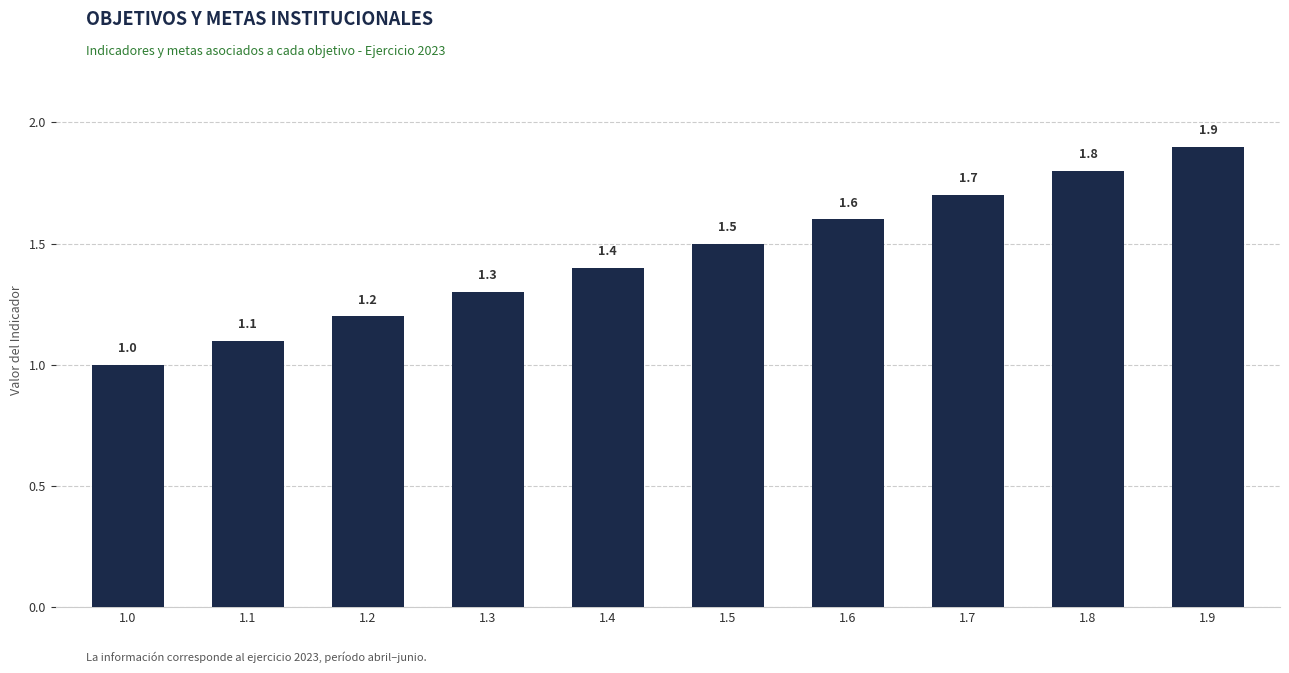

What is the ratio of the value at 1.2 to the value at 1.8?

0.7